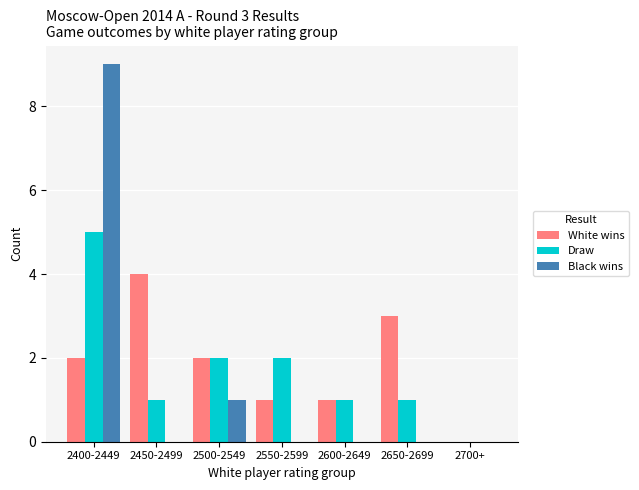

At which category is the sum across all series the highest?

2400-2449